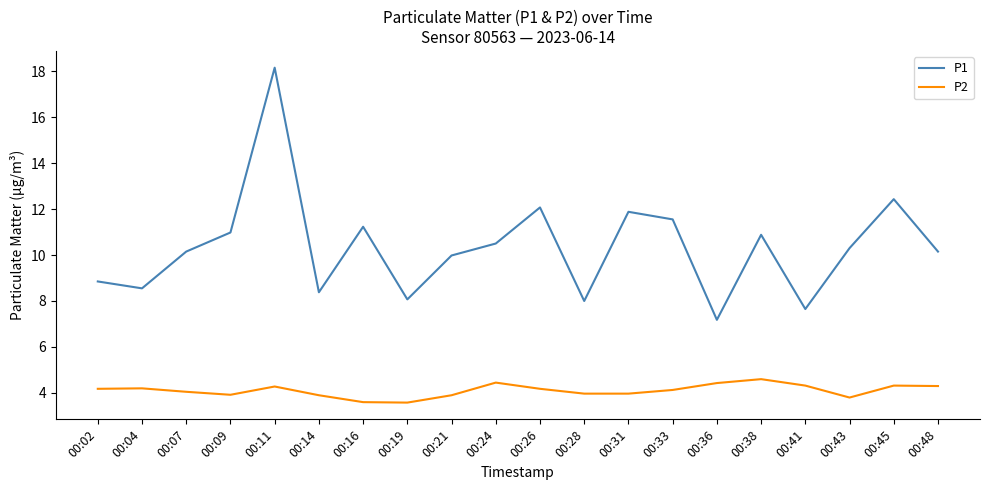

Rank the series by their maximum value, from highest to lowest.

P1, P2